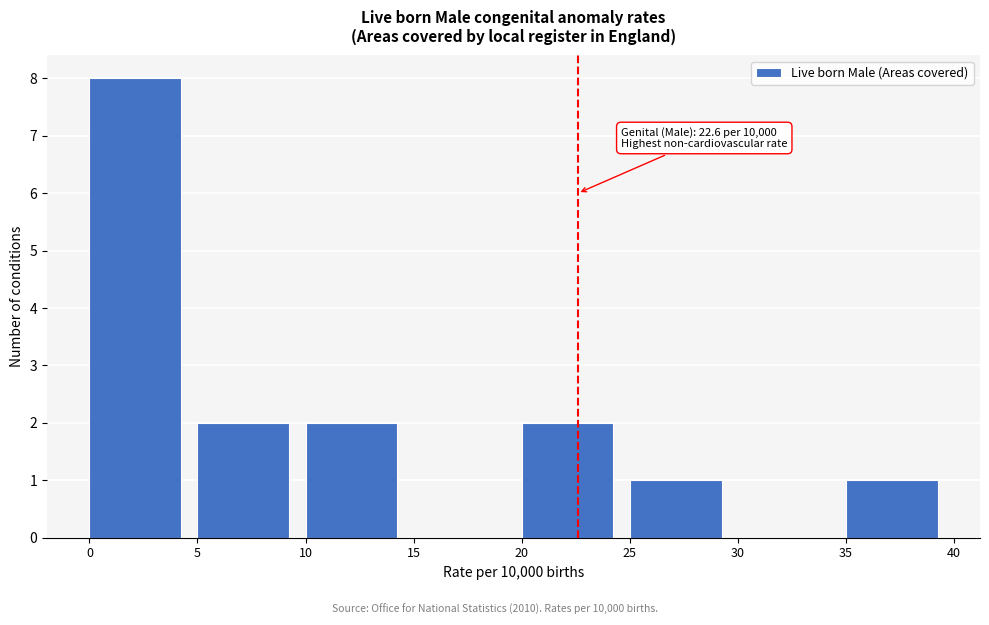

Over which range of the x-axis is the bar tallest?

0 to 5